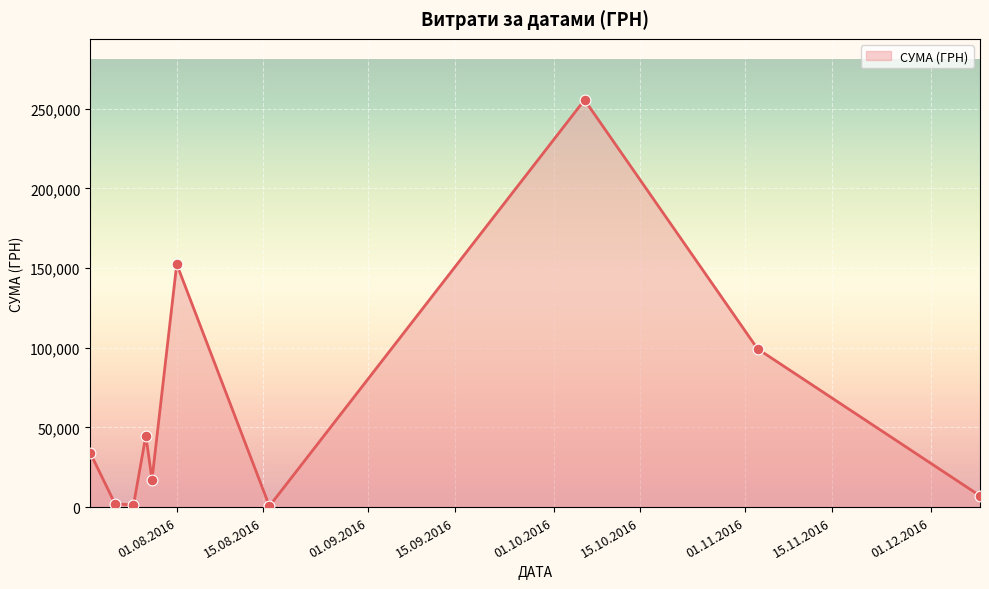

What is the difference between the maximum and minimum values?

254950.2